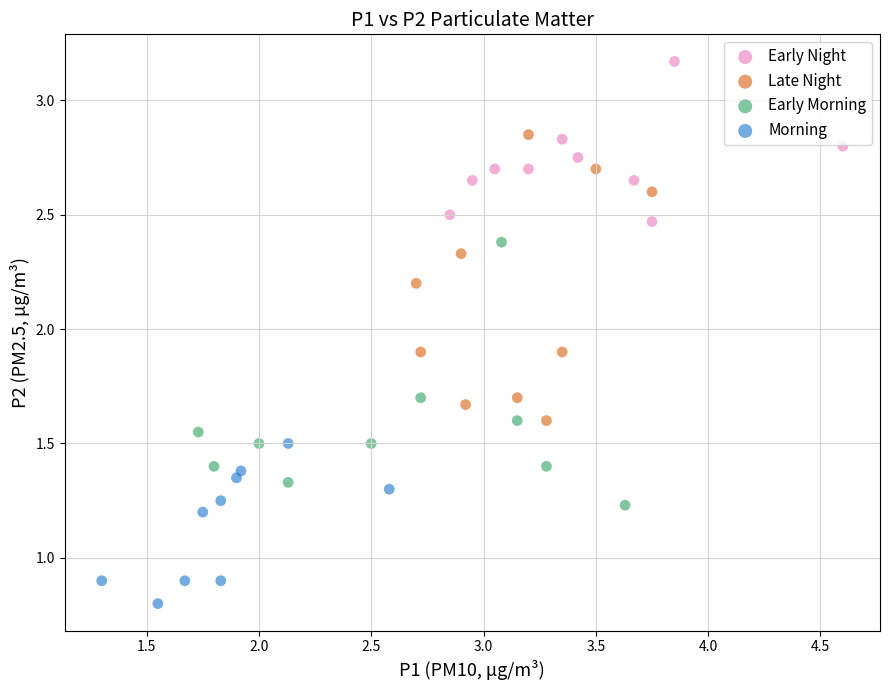

Which series contains the lowest Y value?

Morning